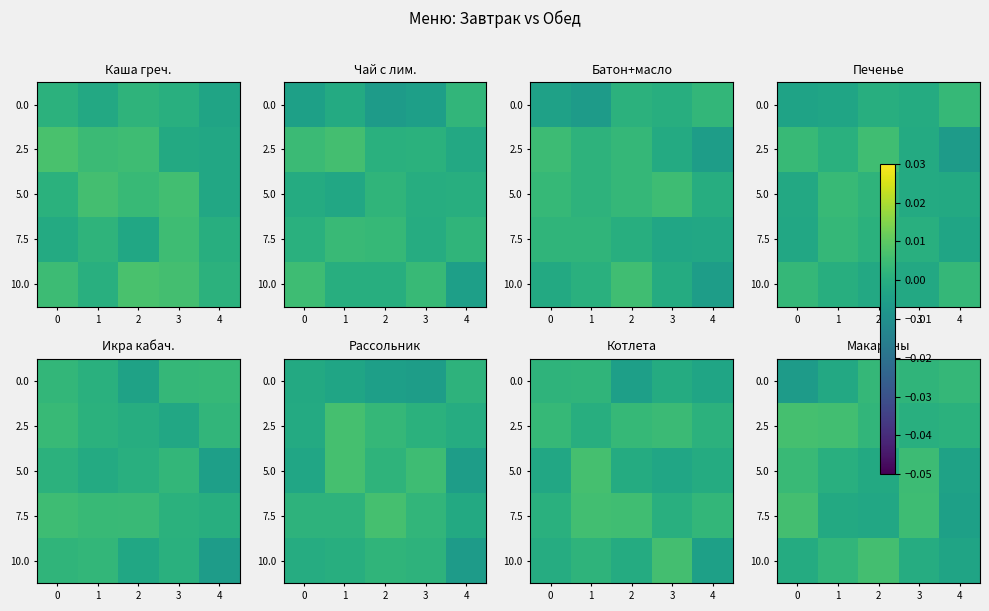

Count the number of categories in the chart.

5